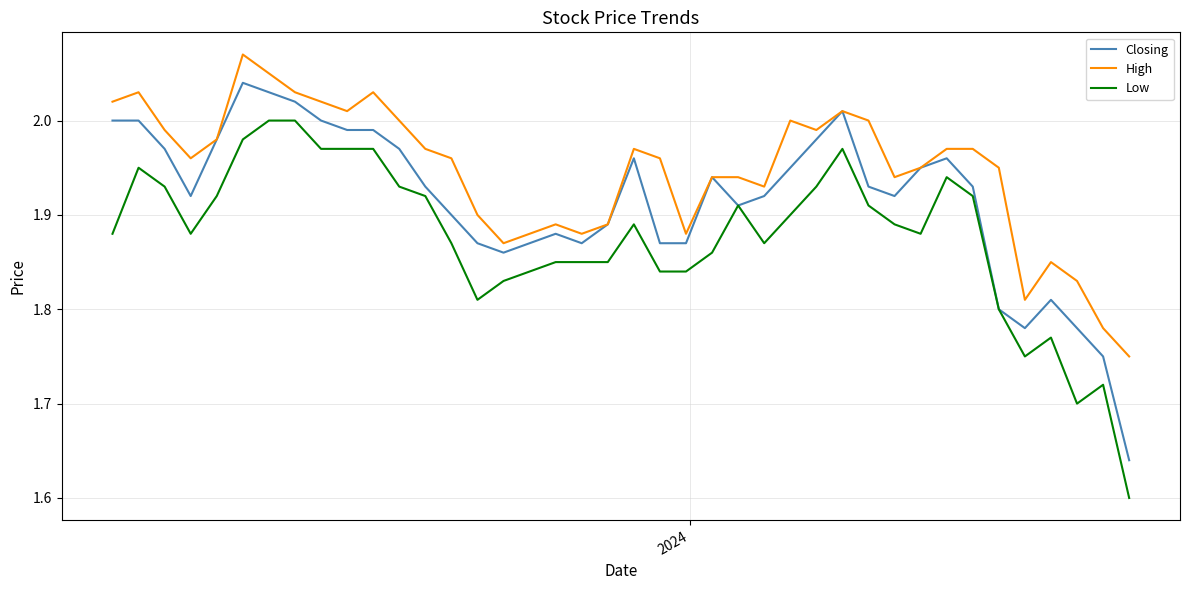

True or false: High and Low cross at least once.

False